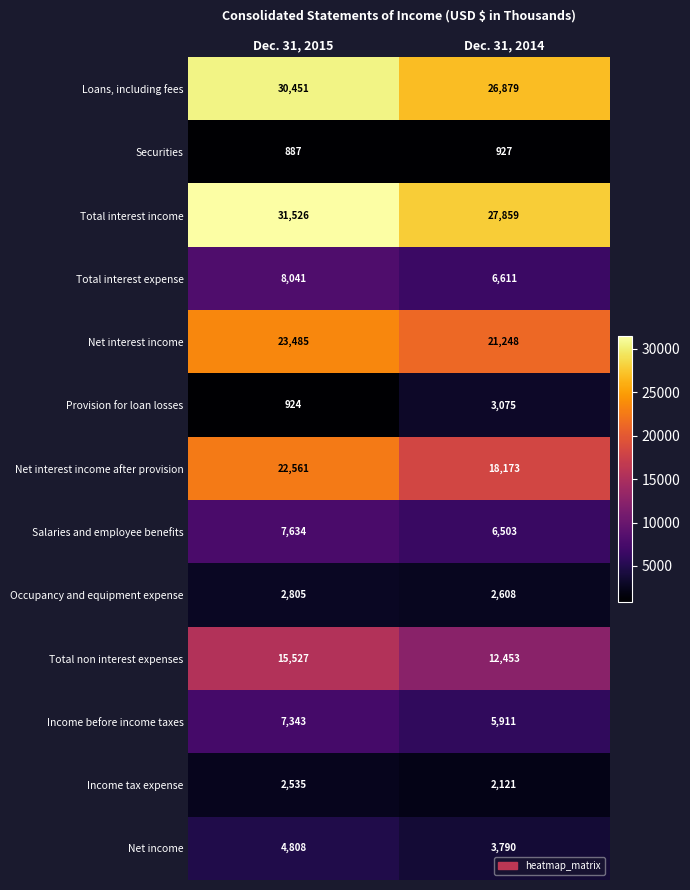

At how many categories does at least one series exceed 27621?

2